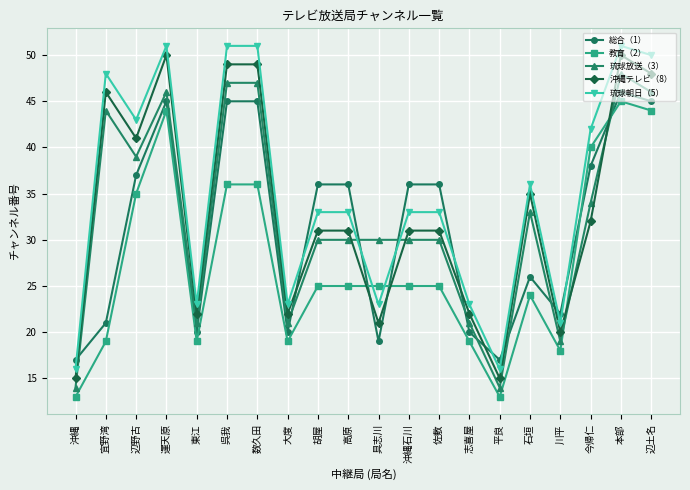

The 教育（2） series shows 44 at 辺土名. True or false?

True